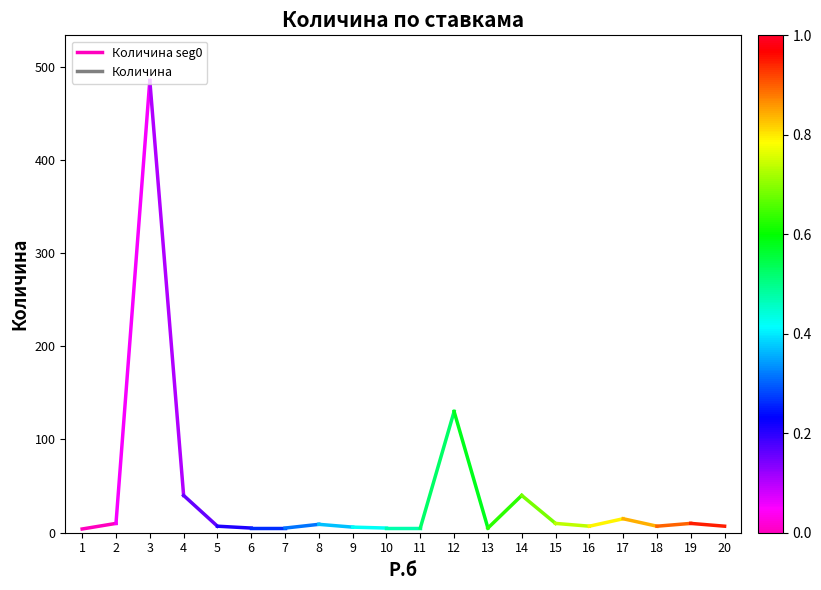

How many lines are shown in the chart?

1